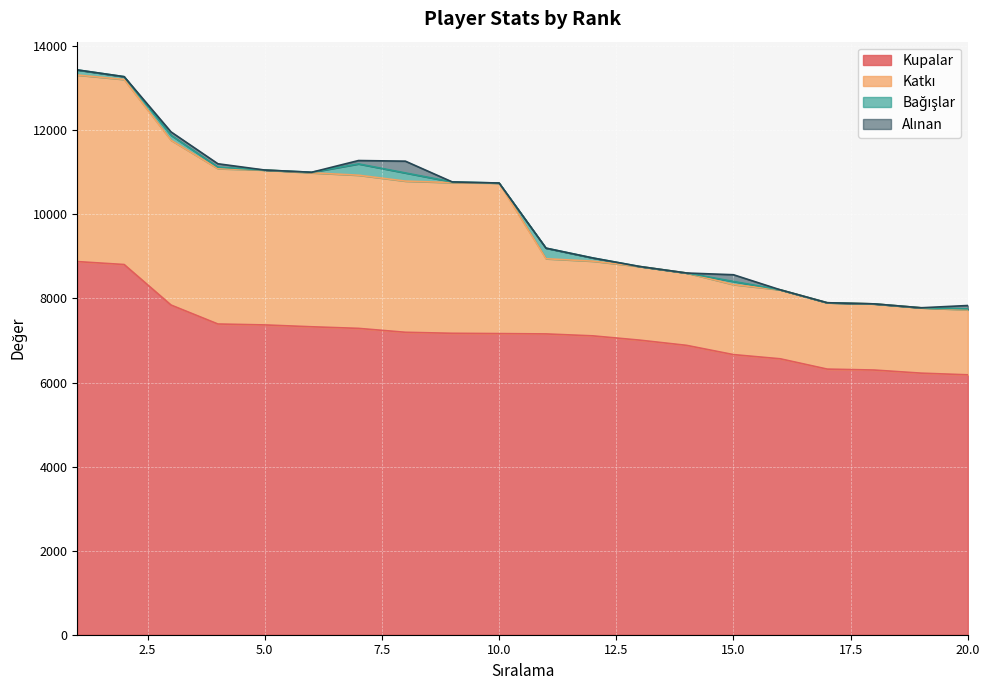

How many values in the Bağışlar series exceed 24?

9